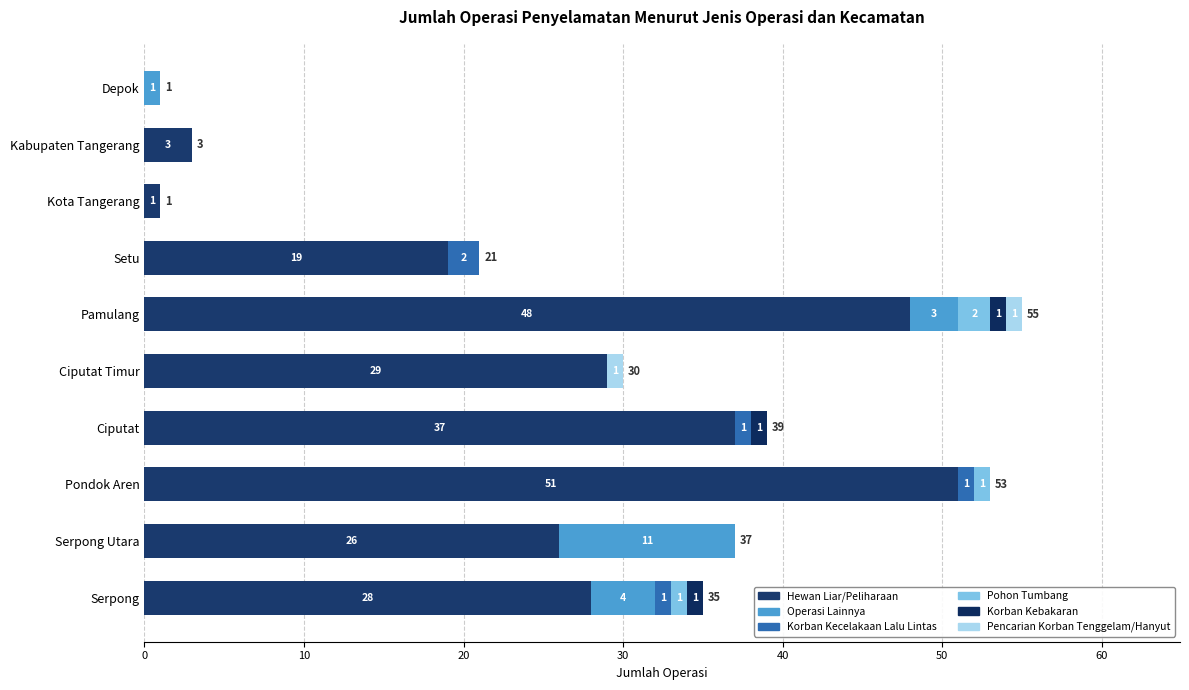

Count the number of categories in the chart.

10